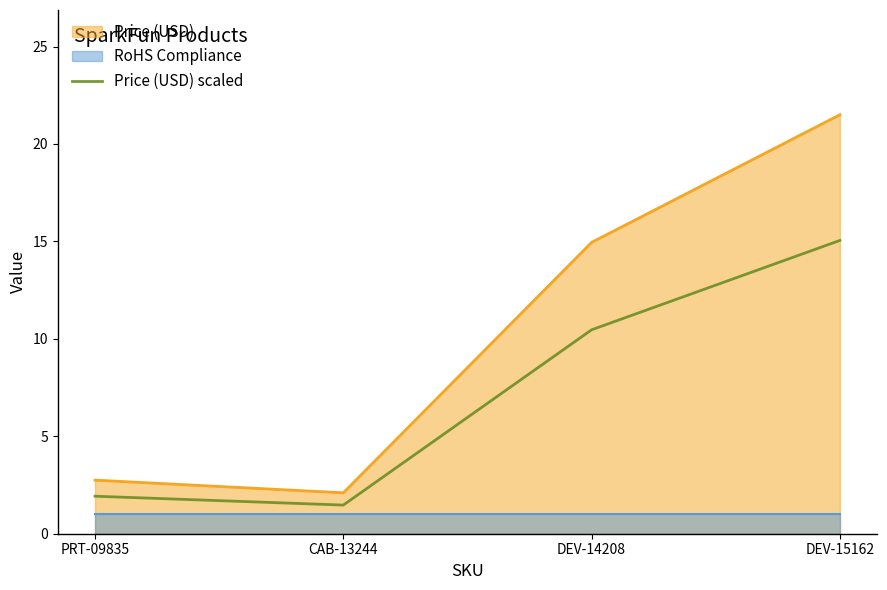

At which category does the data reach its first local valley?

CAB-13244